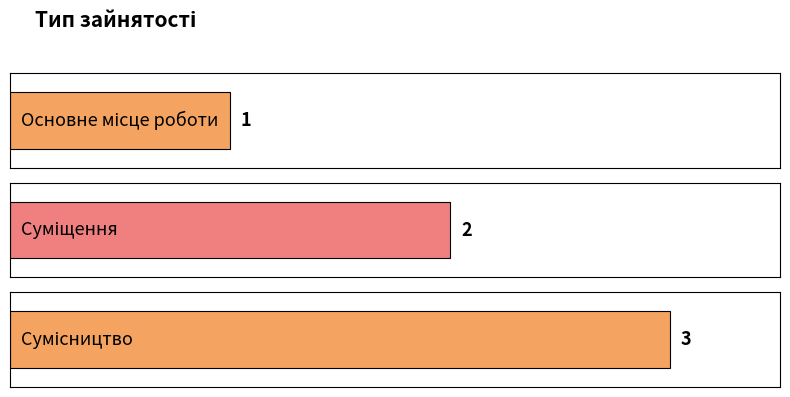

What is the average value?

2